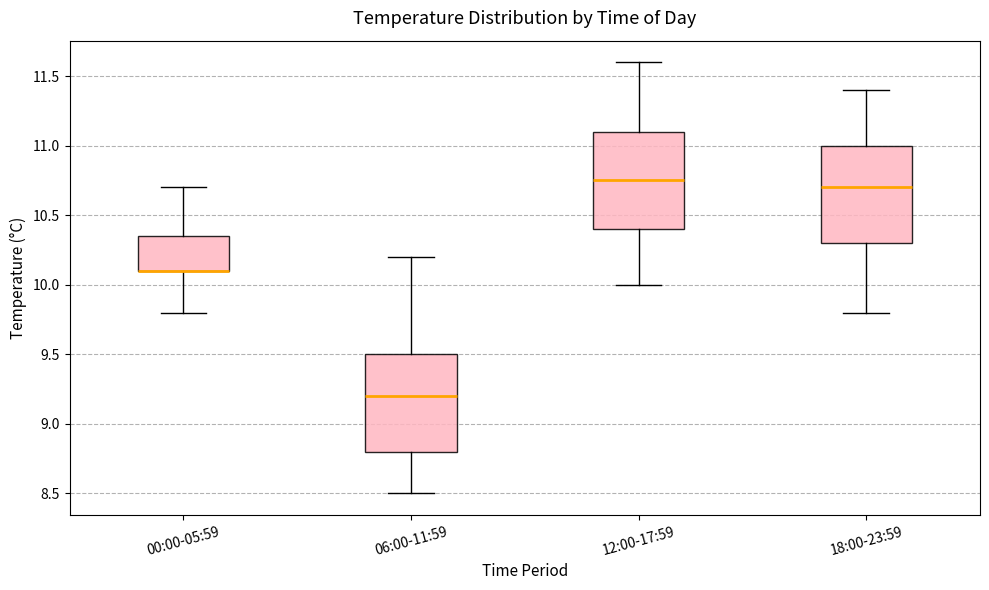

Reading left to right, read every box against the y-axis: the position of its median line, the range the box covers, and the ends of its whiskers. The values are not printed on the chart, so give them approximately, as read against the axis.

00:00-05:59: median 10.10 (drawn on the box's lower edge), box 10.10 to 10.35, whiskers 9.80 to 10.70
06:00-11:59: median 9.20, box 8.80 to 9.50, whiskers 8.50 to 10.20
12:00-17:59: median 10.75, box 10.40 to 11.10, whiskers 10.00 to 11.60
18:00-23:59: median 10.70, box 10.30 to 11.00, whiskers 9.80 to 11.40